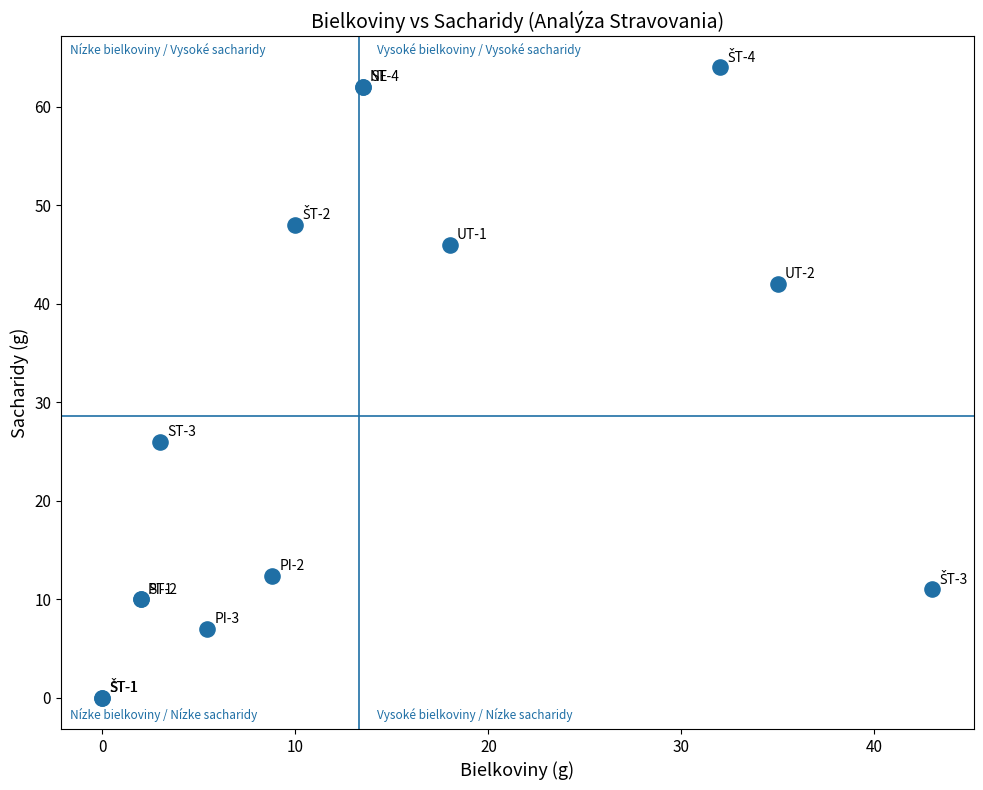

What Y value in the scatter plot is closest to 32?

26.0